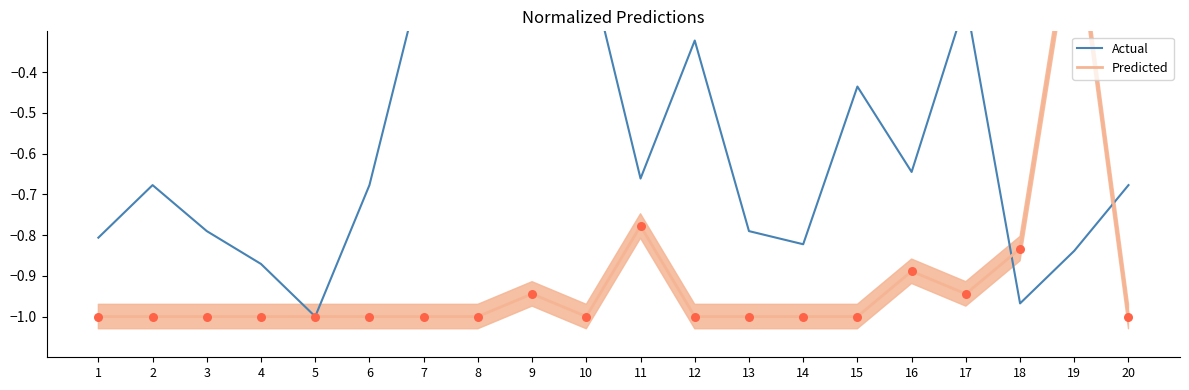

Which series has the largest total across all categories?

Actual